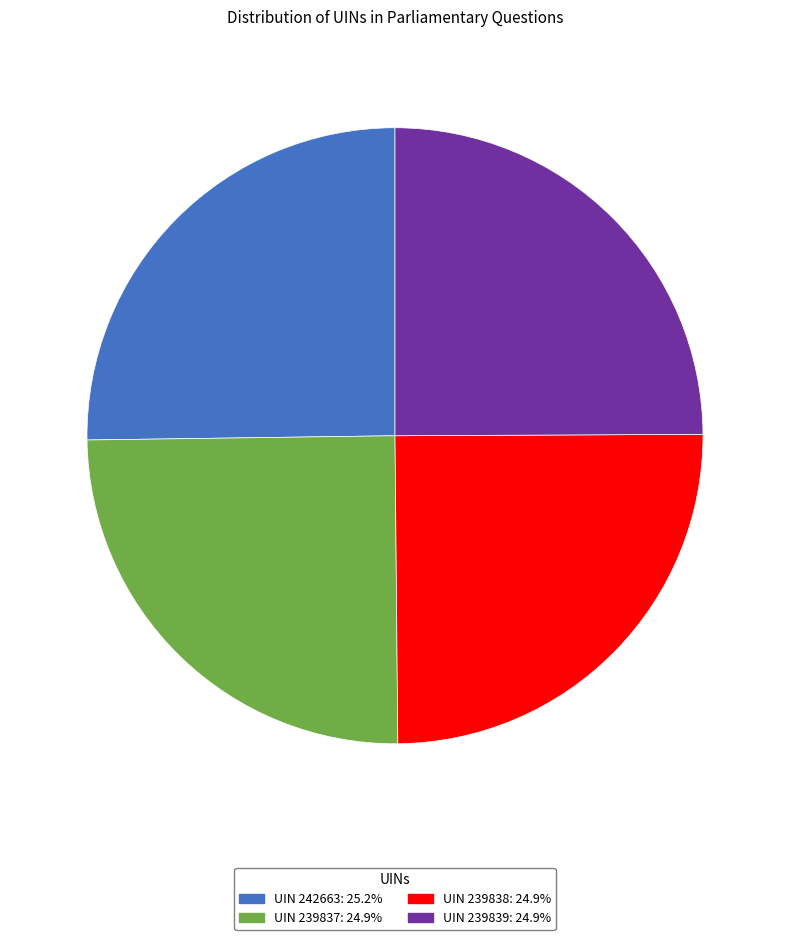

Approximately how many times larger is the value at UIN 239837 compared to UIN 242663?

1.0